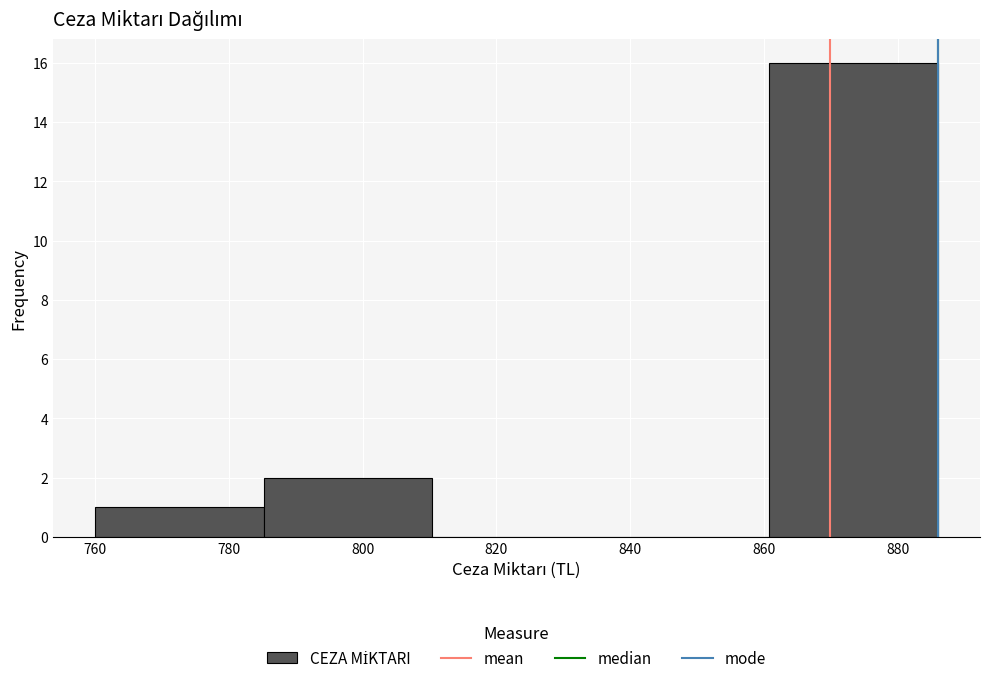

Reading left to right, list every bar in this chart as the range it spans on the x-axis followed by its height. Neither the bar edges nor the heights are printed on the chart, so give them approximately, as read against the axes.

760.0 to 785.2: 1
785.2 to 810.4: 2
810.4 to 835.6: 0
835.6 to 860.8: 0
860.8 to 886.0: 16